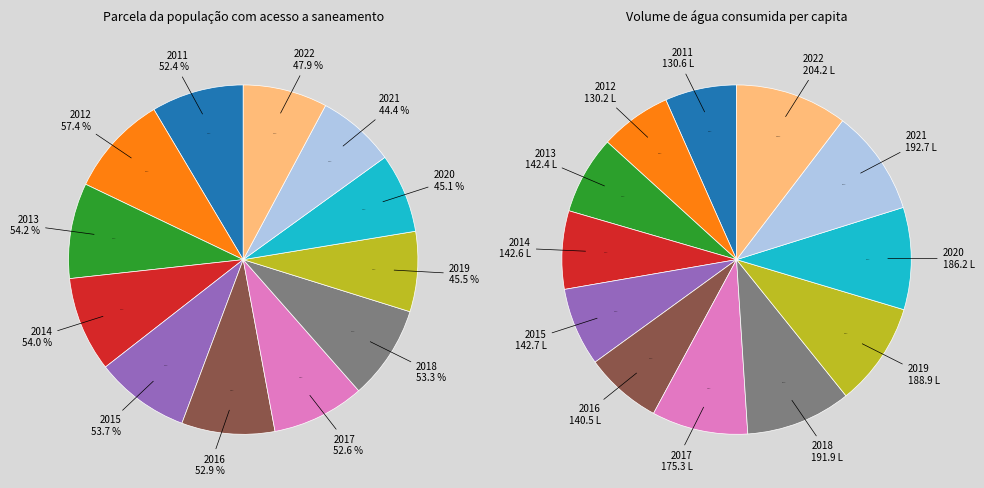

Combined, do 2011 and 2021 account for over 50%?

No